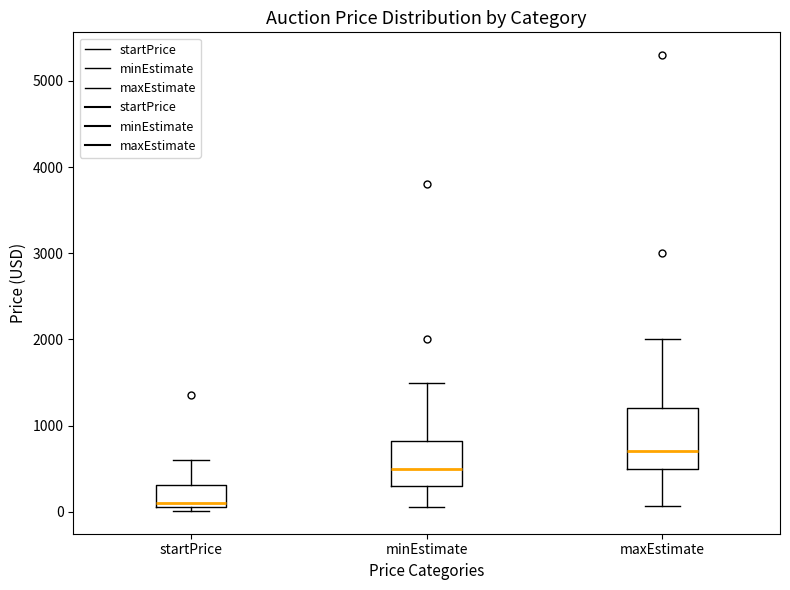

Reading left to right, read every box against the y-axis: the position of its median line, the range the box covers, and the ends of its whiskers. The values are not printed on the chart, so give them approximately, as read against the axis.

startPrice: median 100 (just above the box's lower edge), box 100 to 300, whiskers 0 to 600
minEstimate: median 500, box 300 to 800, whiskers 100 to 1500
maxEstimate: median 700, box 500 to 1200, whiskers 100 to 2000